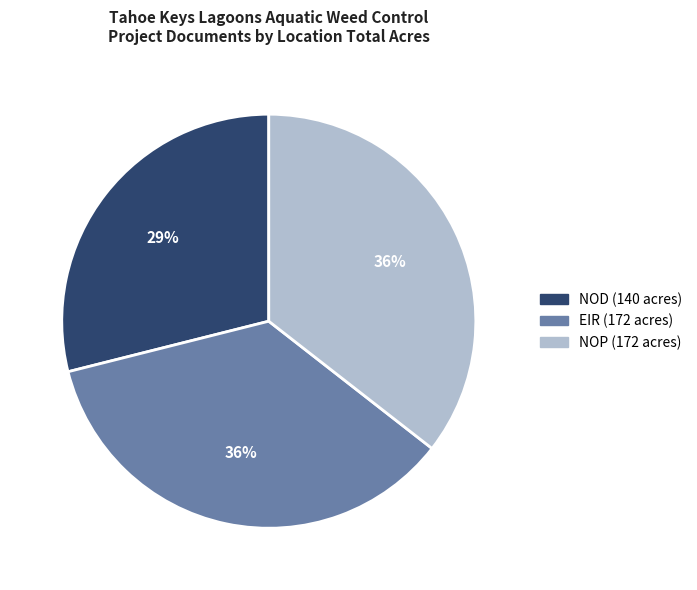

Is the sum of NOP (172 acres) and NOD (140 acres) greater than half?

Yes